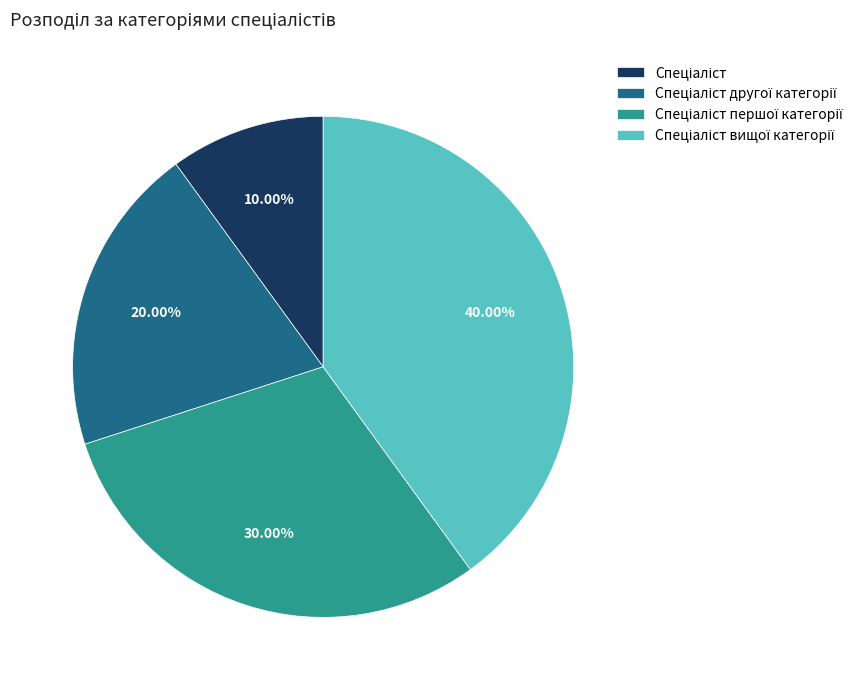

Does any single category account for the majority?

No